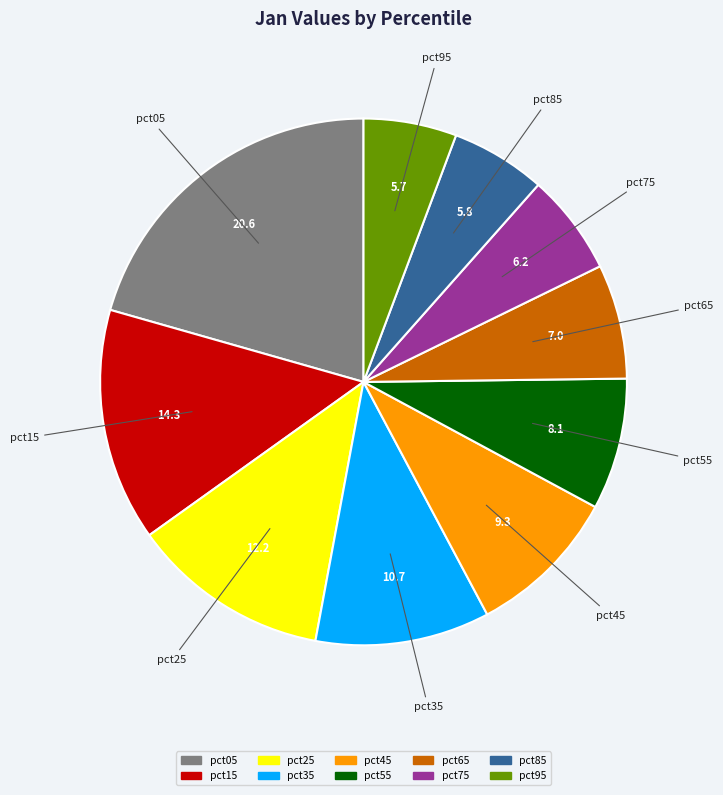

Which slice is the largest?

pct05